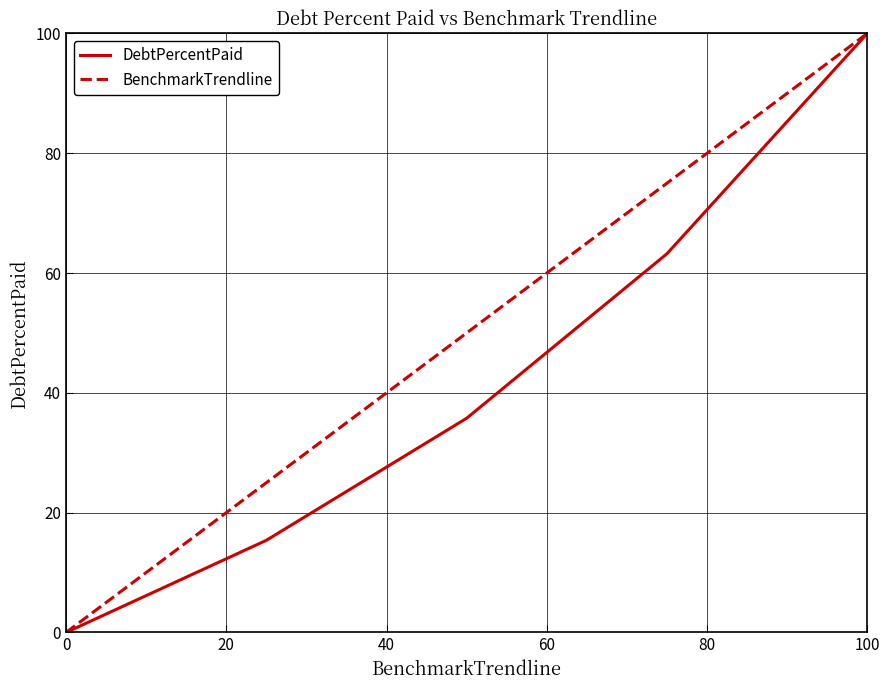

Rank the series by their average value, from lowest to highest.

DebtPercentPaid, BenchmarkTrendline